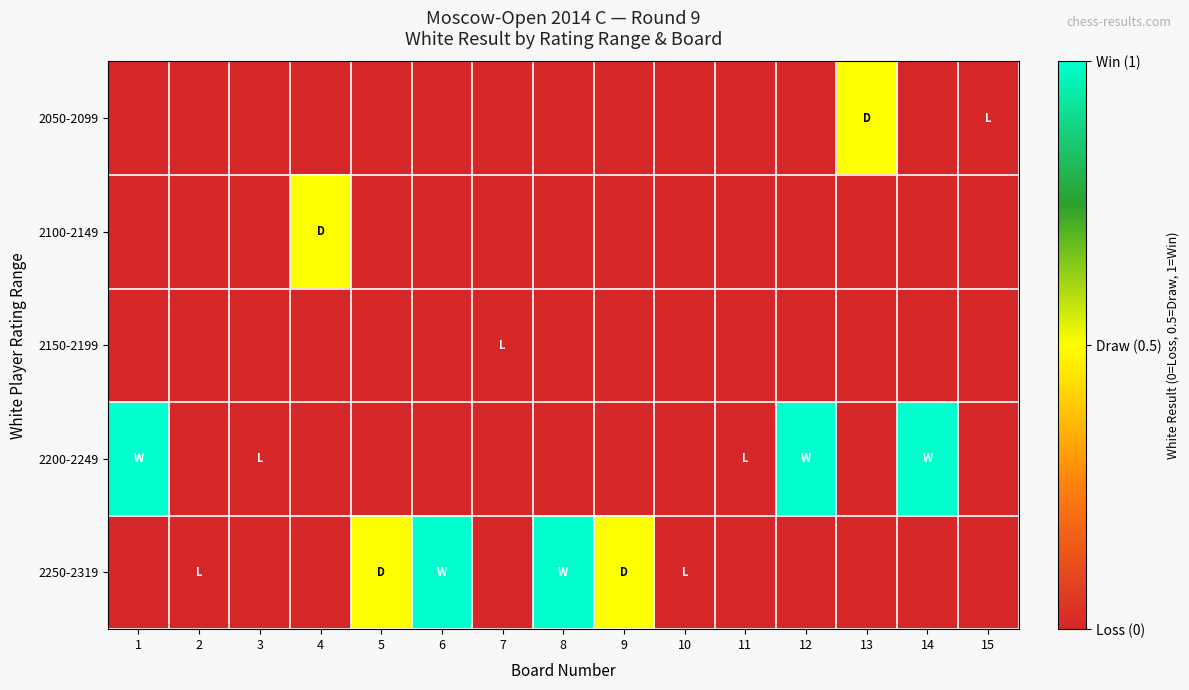

Rank the series at 15 from lowest to highest value.

2100-2149, 2150-2199, 2200-2249, 2250-2319, 2050-2099